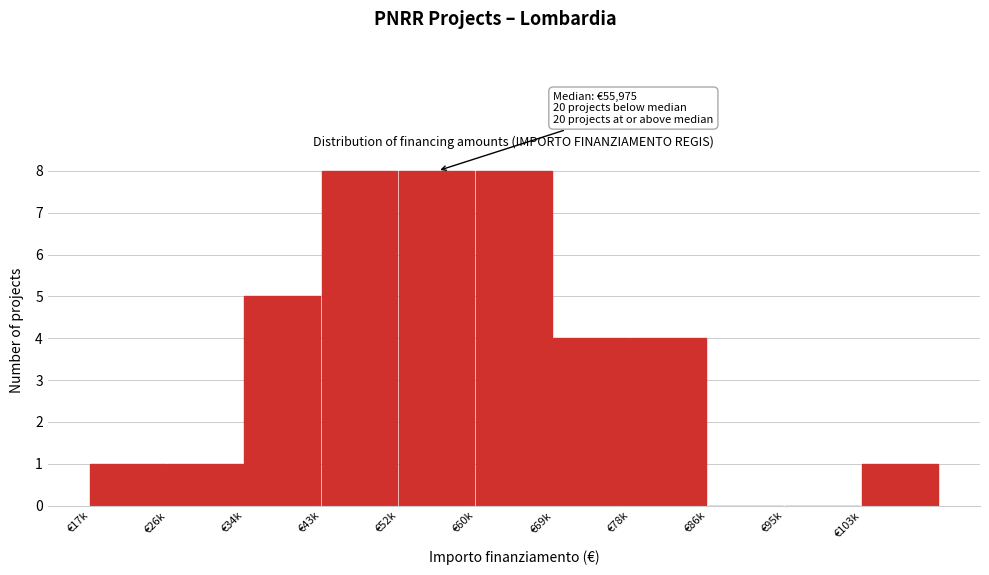

Reading left to right, extract all data points from this chart.

€17k=1	€26k=1	€34k=5	€43k=8	€52k=8	€60k=8	€69k=4	€78k=4	€86k=0	€95k=0	€103k=1